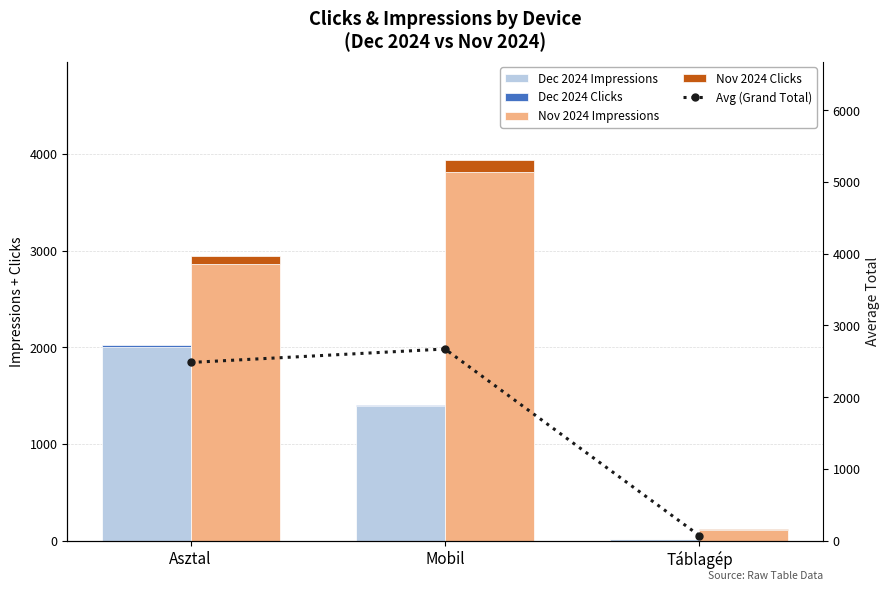

What is the total value across all series at Táblagép?

211.5